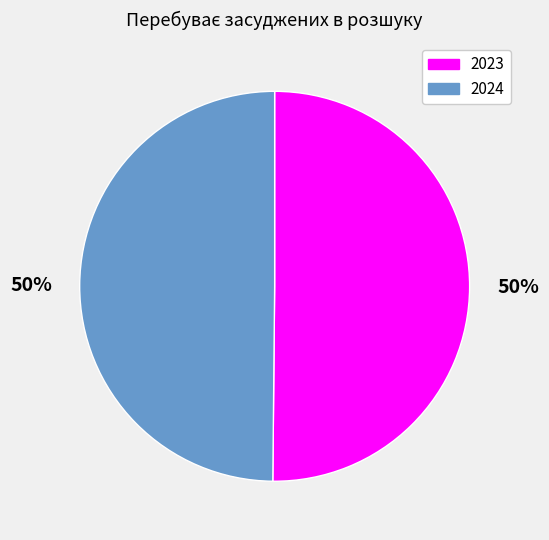

To the nearest percent, what is the average slice percentage?

50%